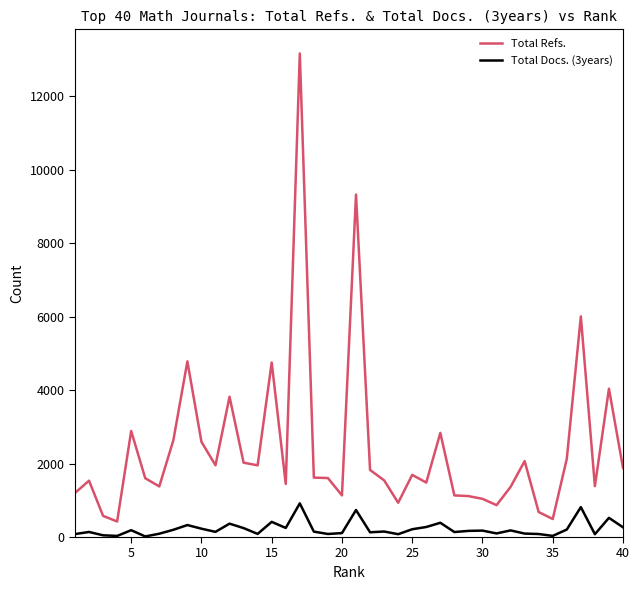

Which series has the largest range (max minus min)?

Total Refs.